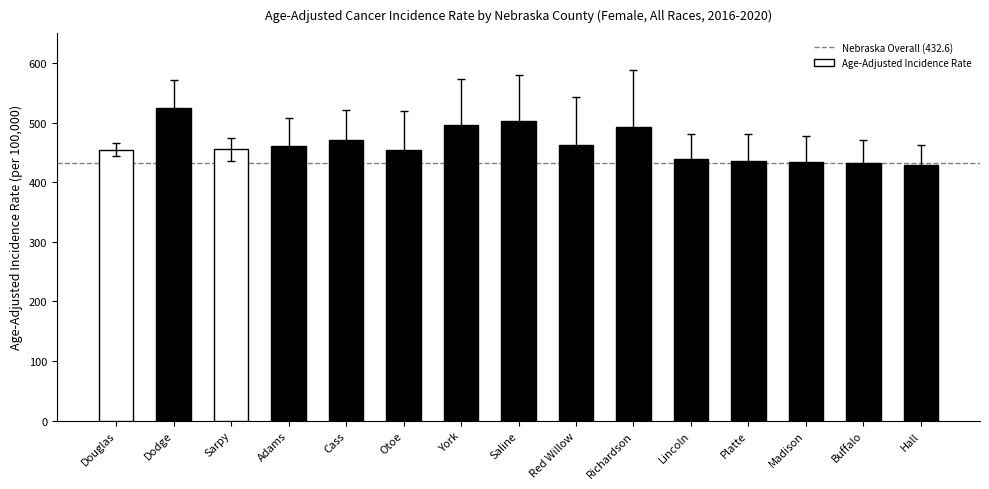

What is the approximate value at Sarpy?

455.0